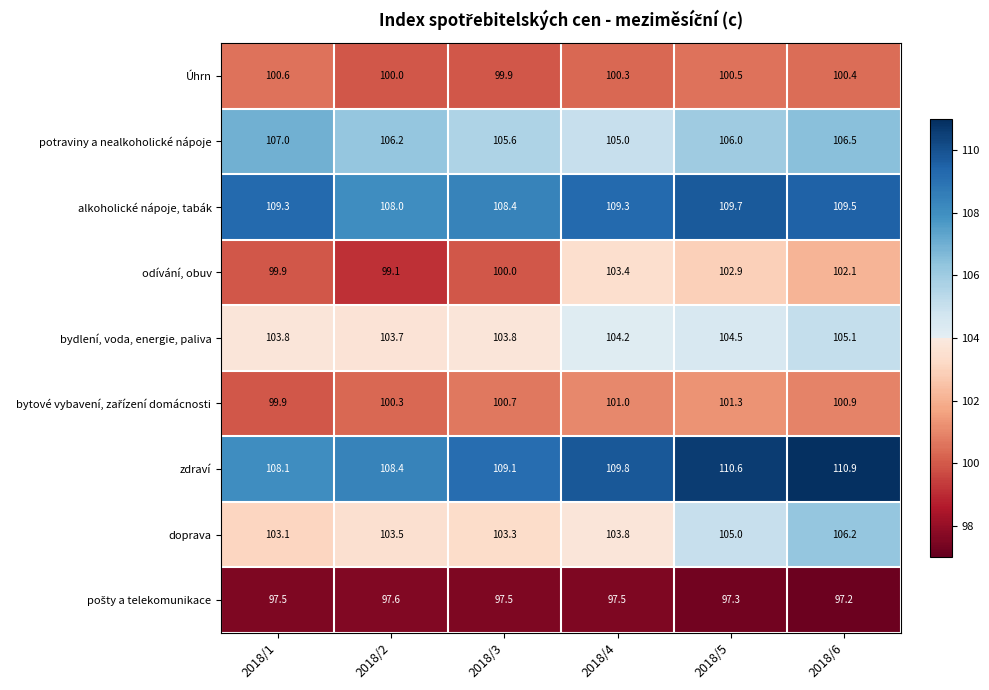

Is it true that zdraví equals 182.4 at 2018/1?

False